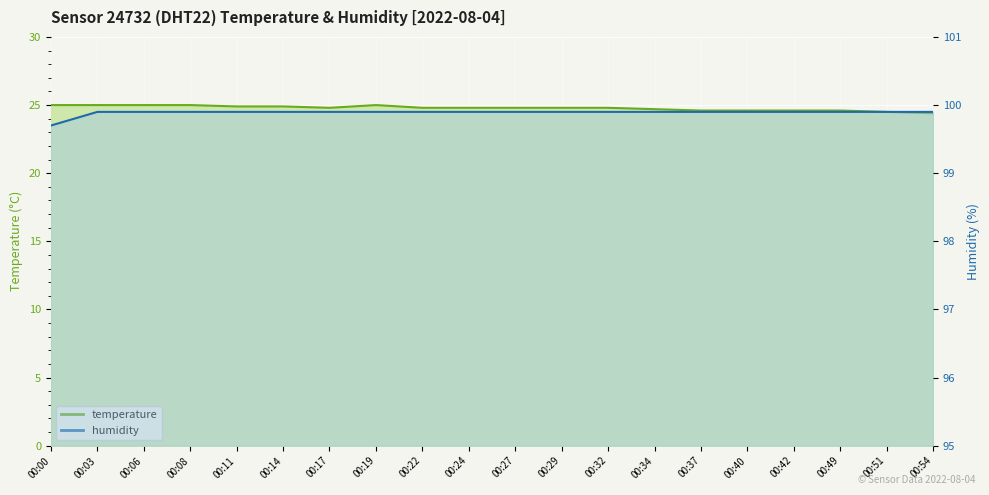

What is the greatest value displayed?

25.0